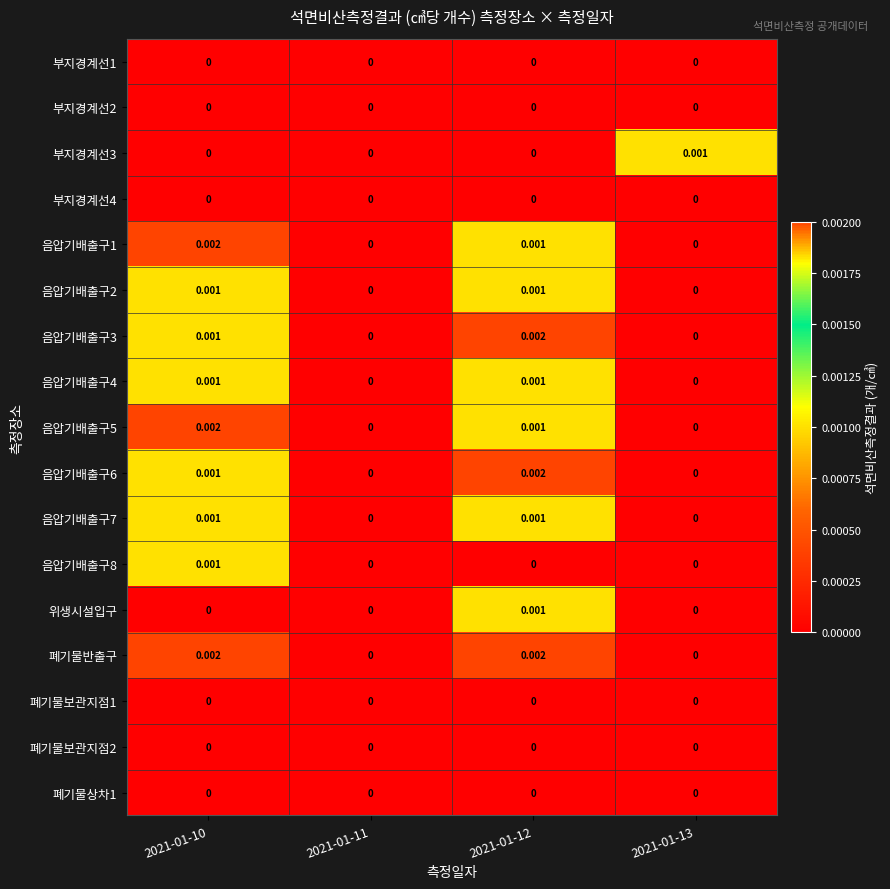

Count the number of categories in the chart.

4